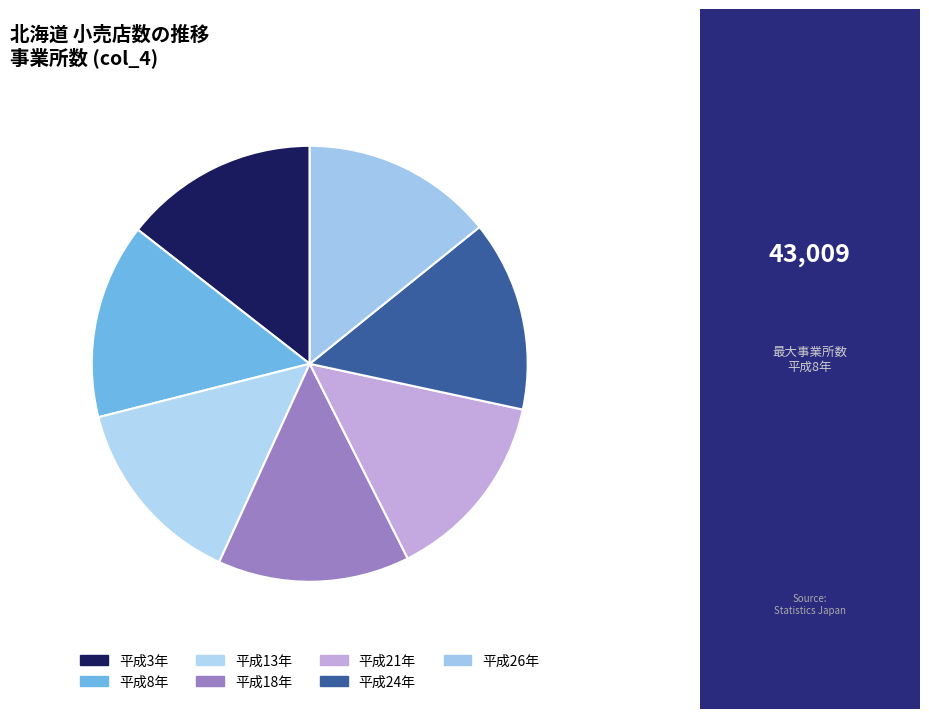

Which category has the biggest portion of the pie?

平成8年